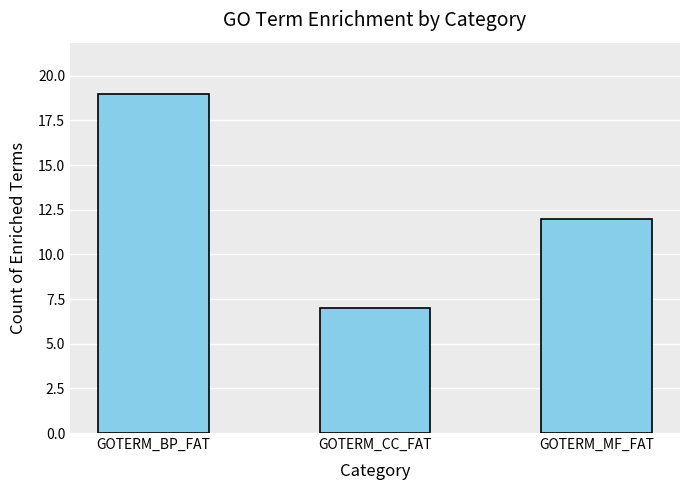

What is the ratio of the value at GOTERM_BP_FAT to the value at GOTERM_MF_FAT?

1.6